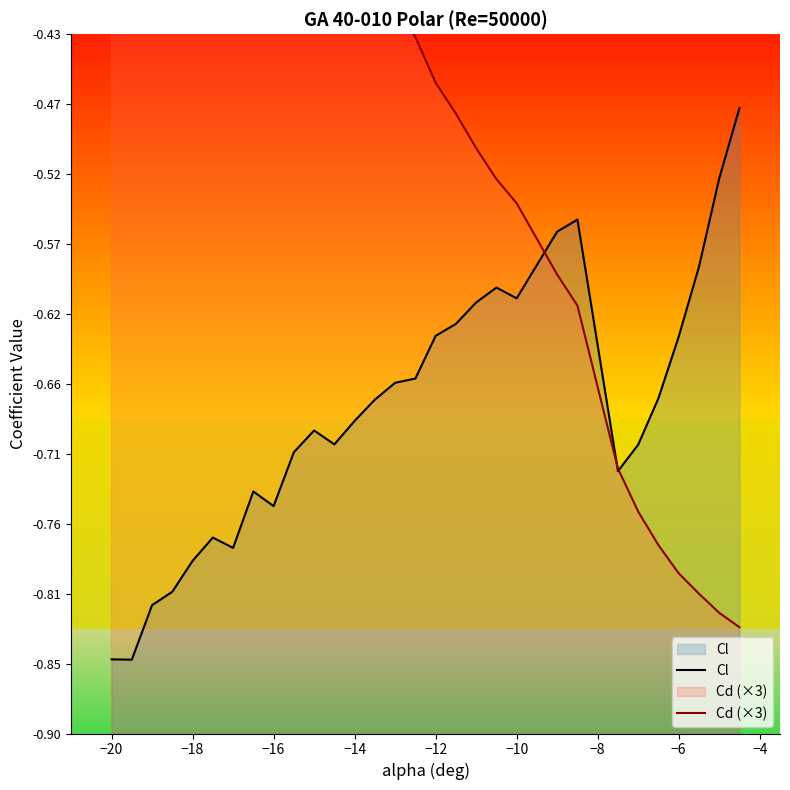

True or false: Cl has a value of -0.1 at 27.

False